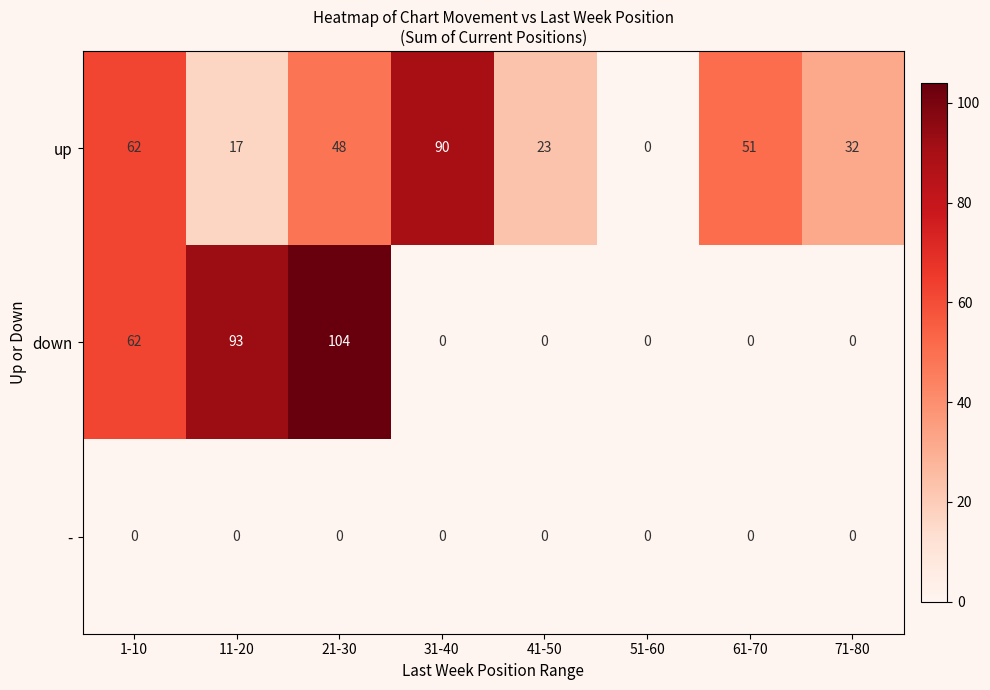

Reading left to right, what are all the values shown in this chart?

up: 1-10=62	11-20=17	21-30=48	31-40=90	41-50=23	51-60=0	61-70=51	71-80=32
down: 1-10=62	11-20=93	21-30=104	31-40=0	41-50=0	51-60=0	61-70=0	71-80=0
-: 1-10=0	11-20=0	21-30=0	31-40=0	41-50=0	51-60=0	61-70=0	71-80=0